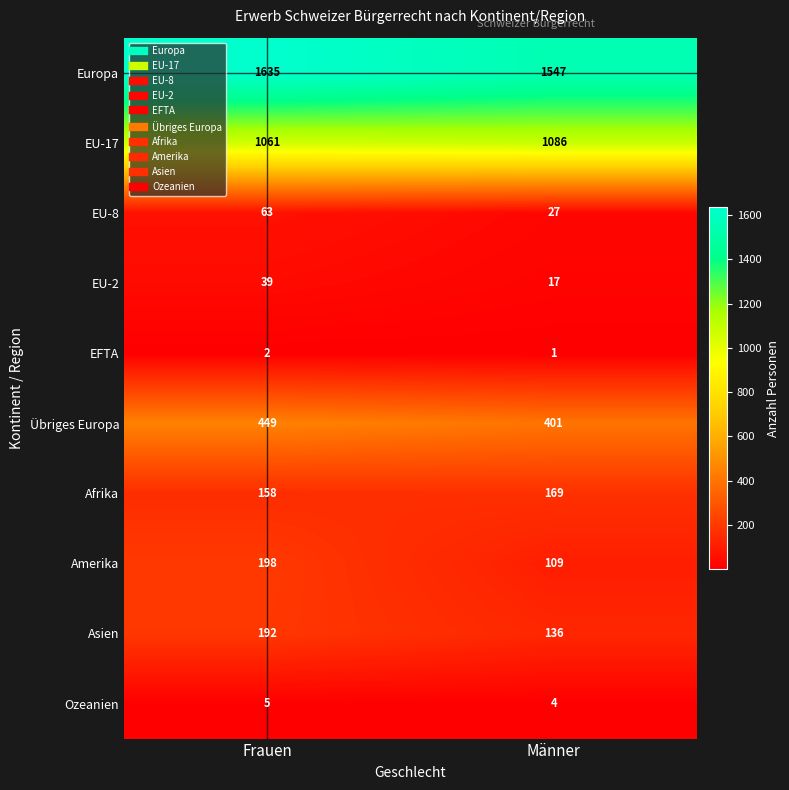

Which series has the largest total across all categories?

Europa